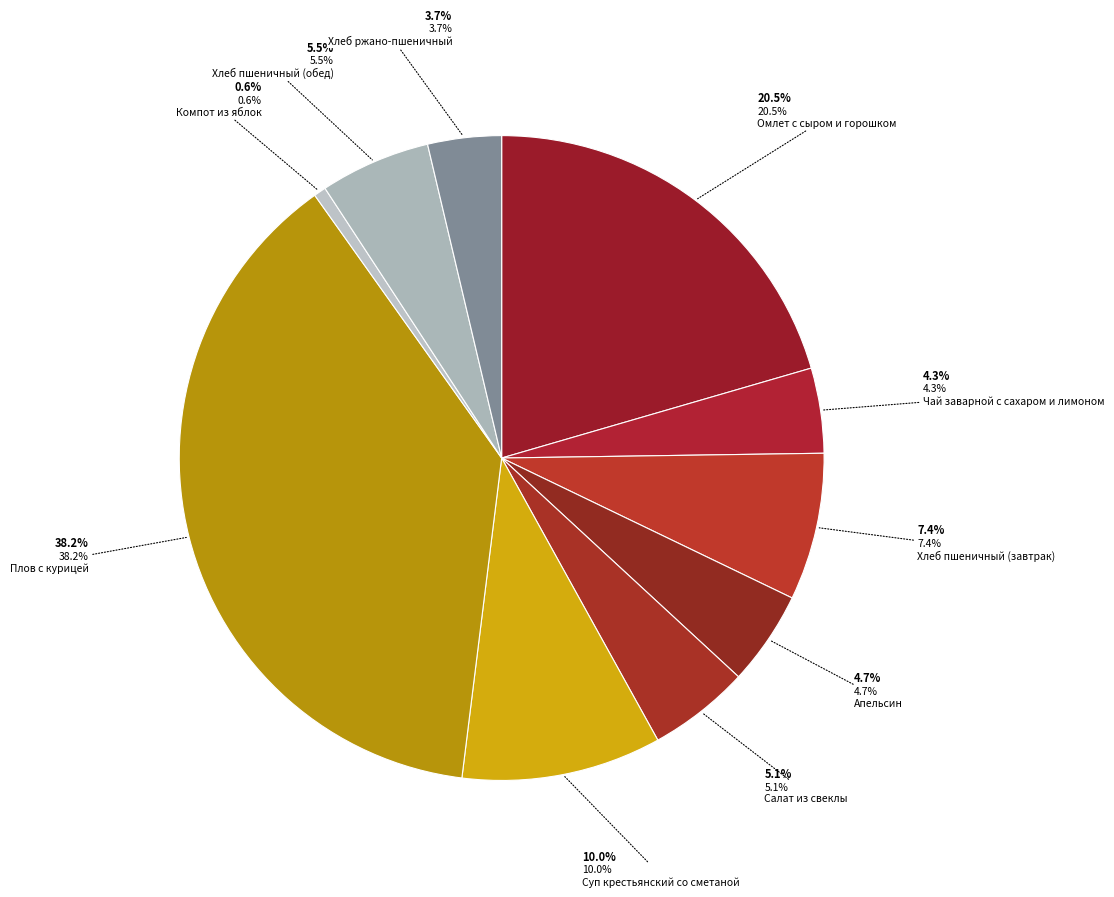

To the nearest percent, what is the difference between the Суп крестьянский со сметаной and Апельсин slice percentages?

5%